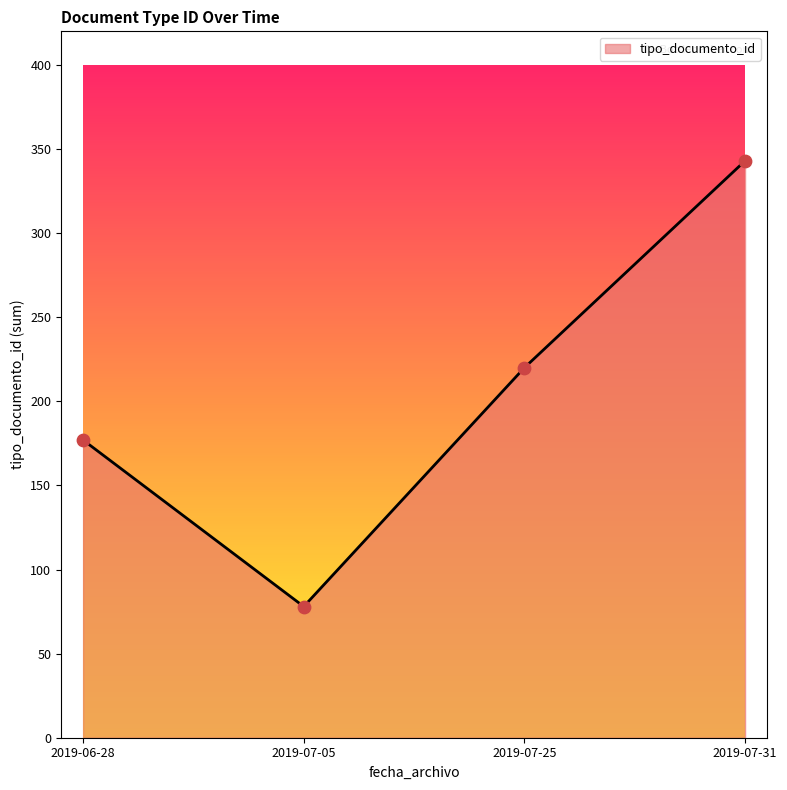

What is the change in value from 2019-07-05 to 2019-07-25?

+142